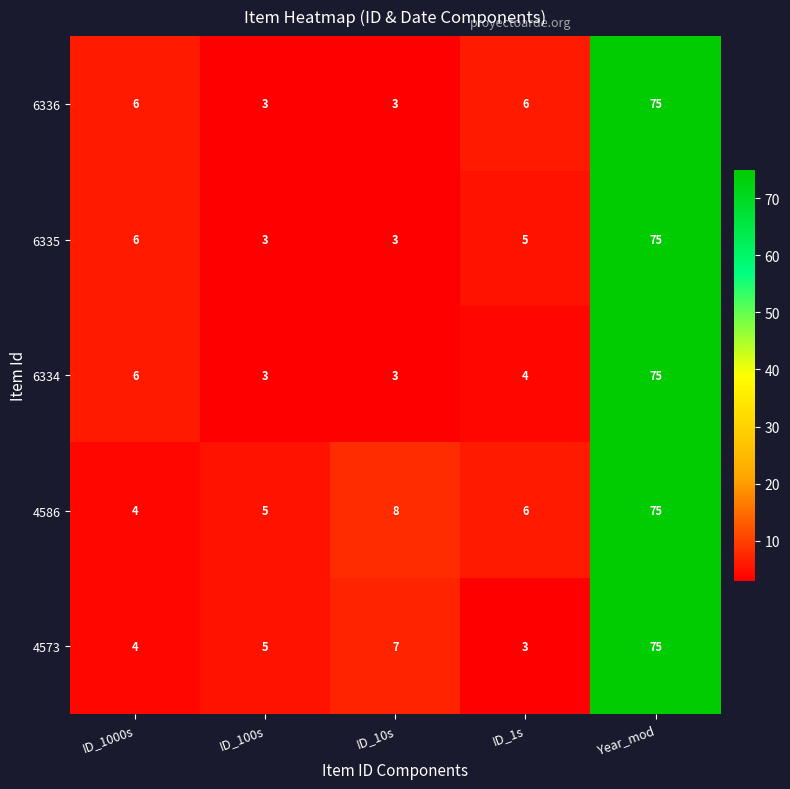

What is the difference between the 6334 values at ID_100s and ID_1000s?

3